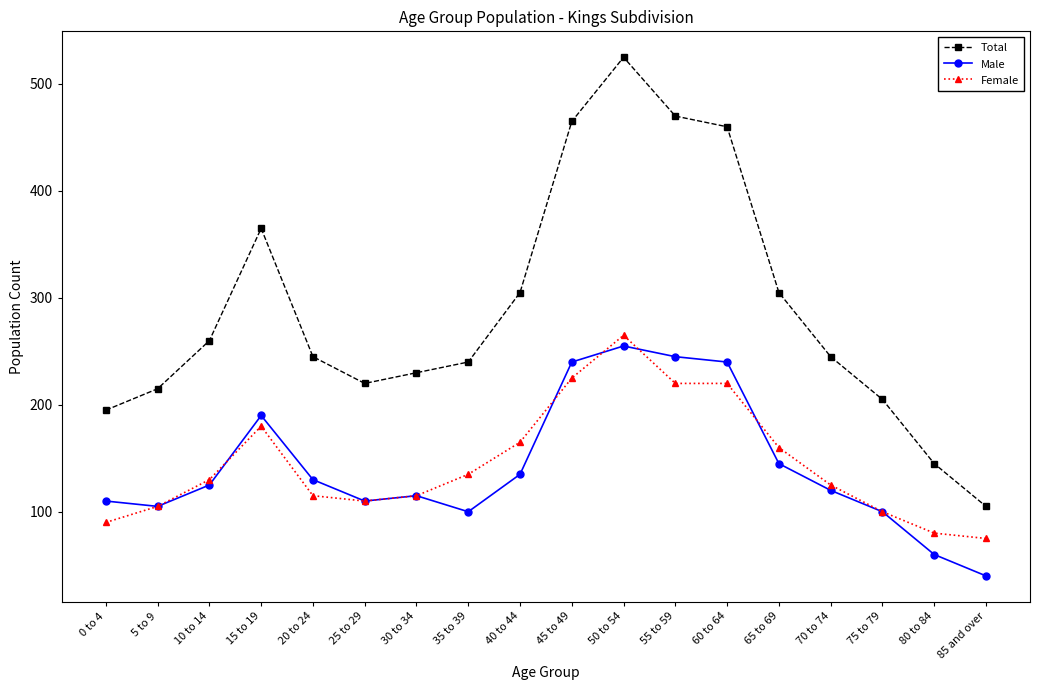

What is the label of the 1st point from the left?

0 to 4